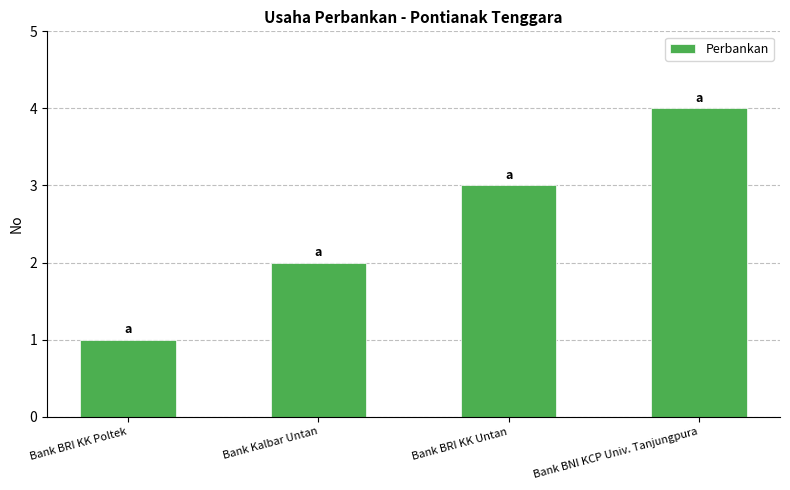

At which category does the chart reach its minimum across all series?

Bank BRI KK Poltek